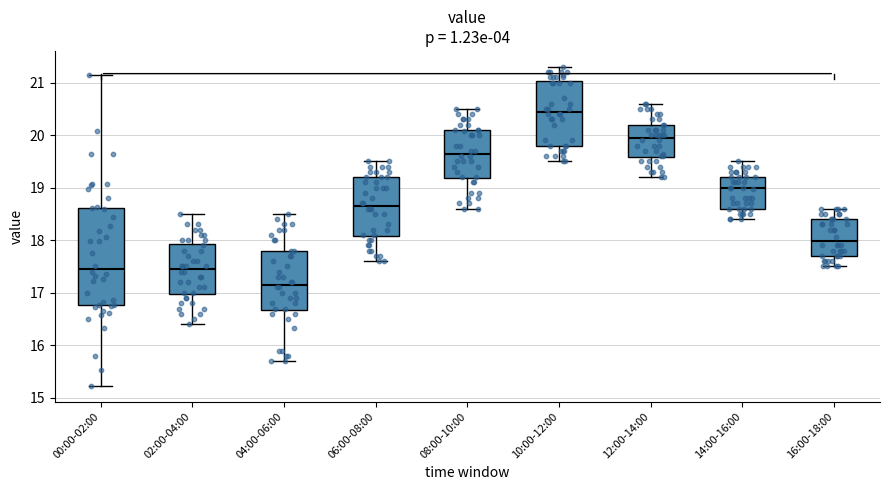

Where is the lower edge of the box for 06:00-08:00 on the y-axis? The values are not printed on the chart, so give them approximately, as read against the axis.

18.1